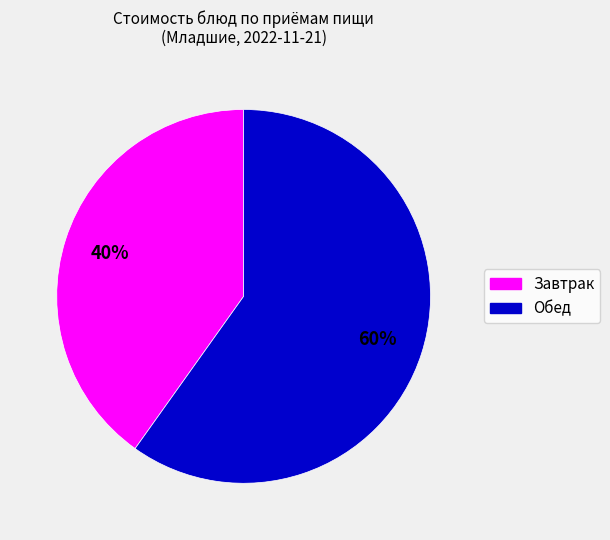

To the nearest percent, what is the average slice percentage?

50%